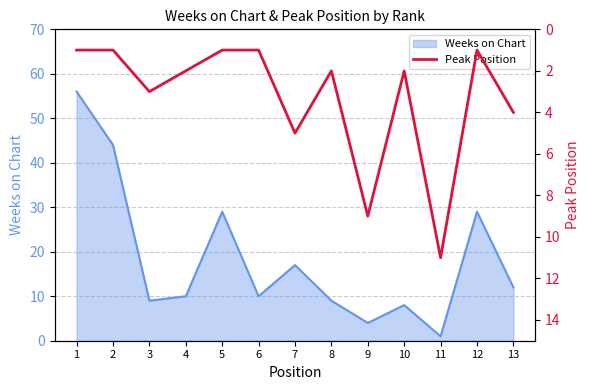

Reading left to right, what are all the values shown in this chart?

1	1	3	2	1	1	5	2	9	2	11	1	4